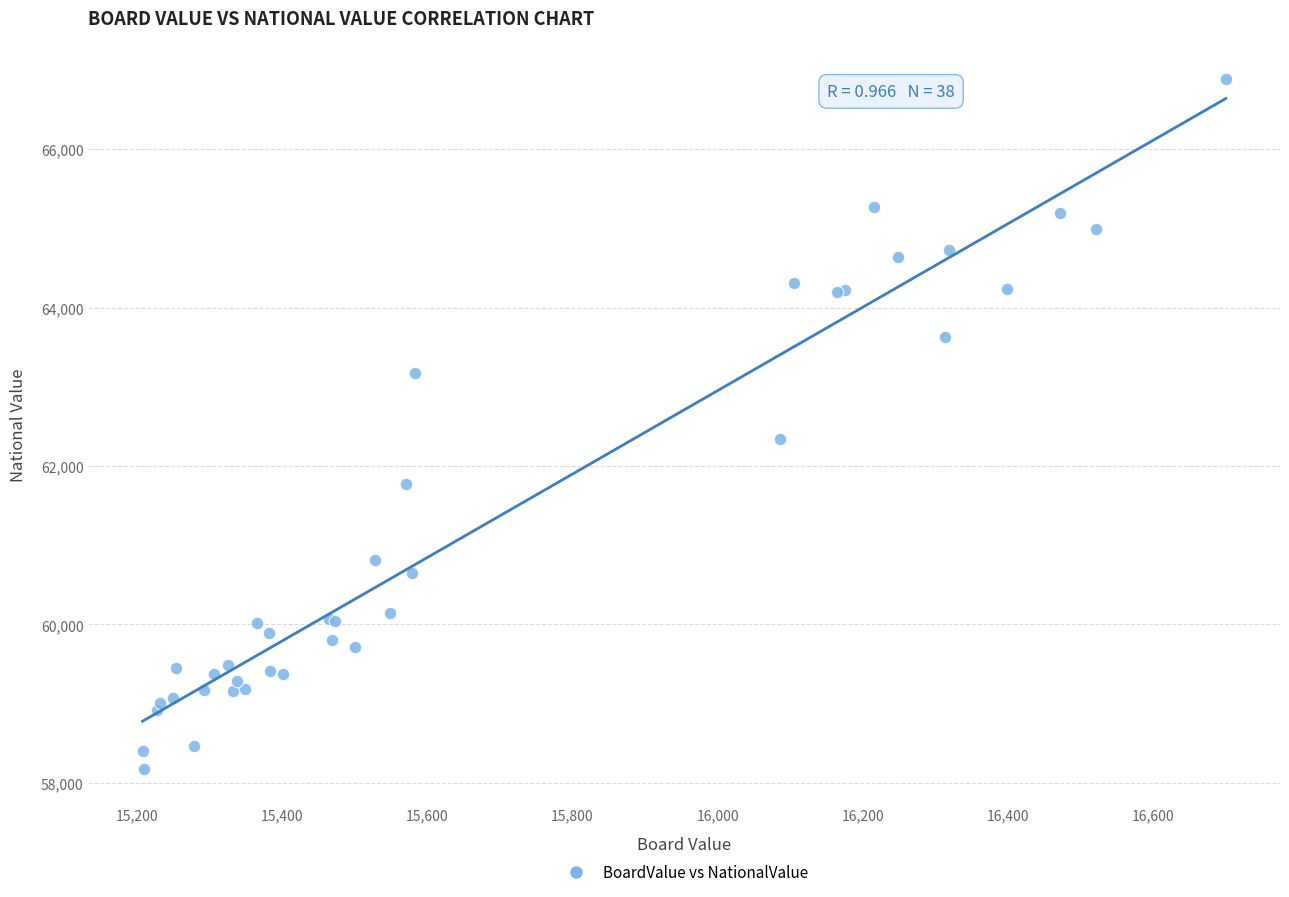

What Y value in the scatter plot is closest to 62528?

62346.6